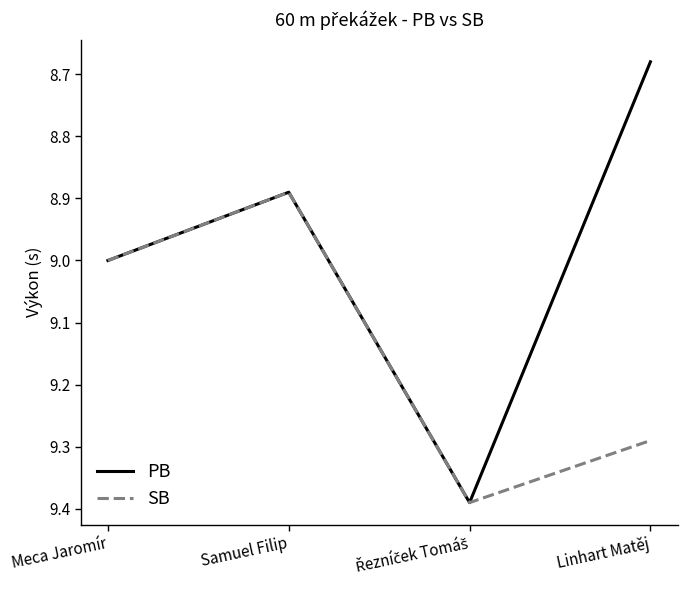

Which series has the largest range (max minus min)?

PB